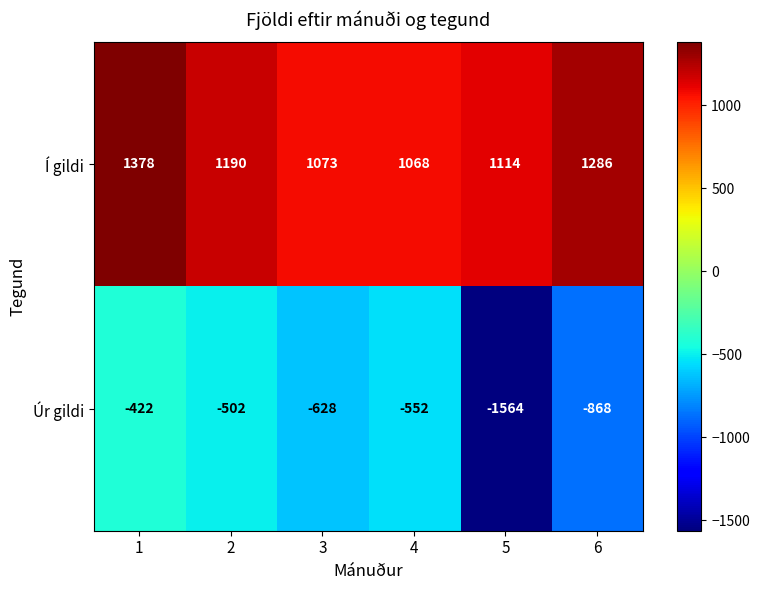

At which label is Úr gildi closest to -993?

6